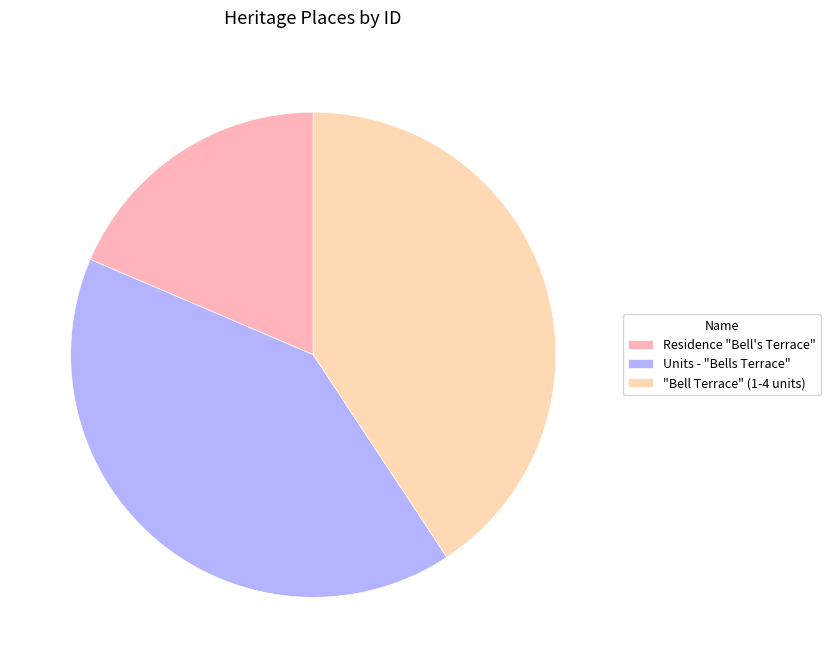

Which category has the biggest portion of the pie?

"Bell Terrace" (1-4 units)